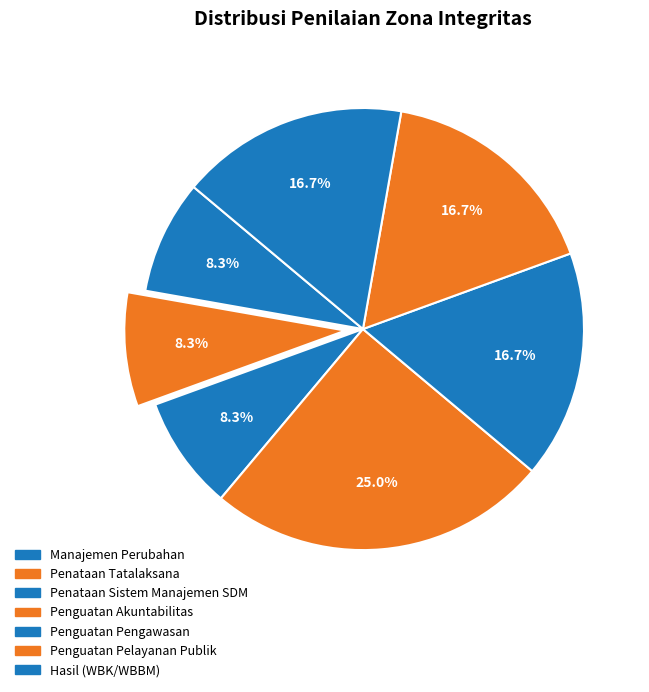

How many segments does this pie chart have?

7